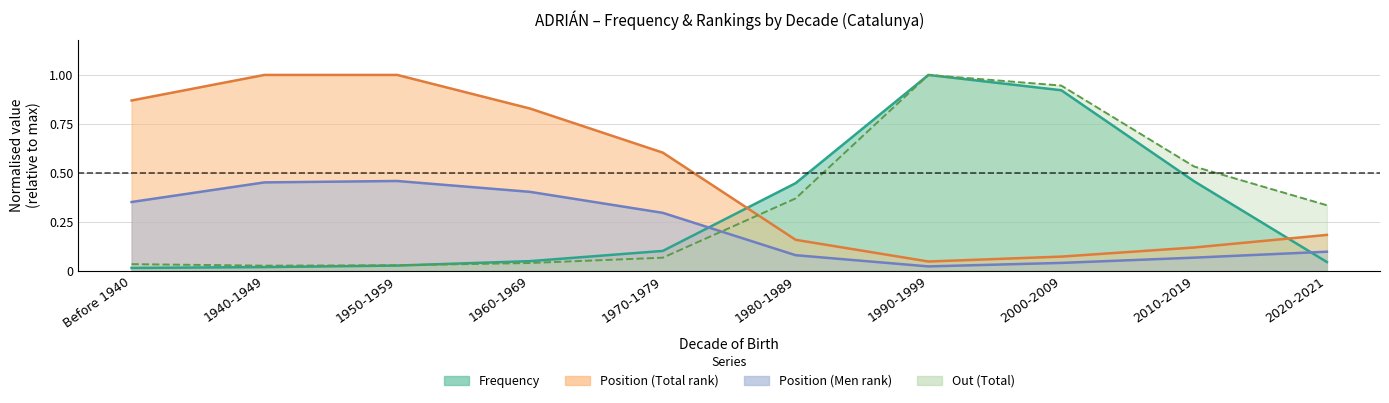

Between 1990-1999 and 1940-1949, which is larger?

1990-1999